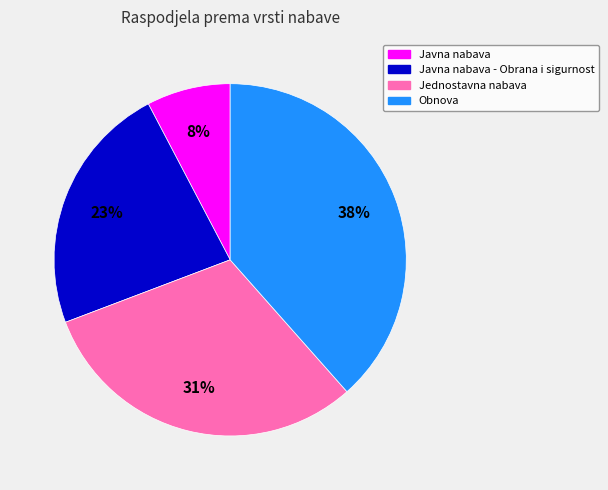

To the nearest percent, what is the average slice percentage?

25%